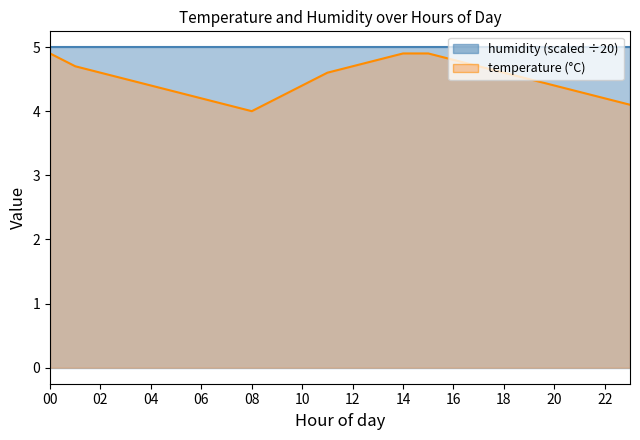

True or false: the data shows 1.8 at 09:00.

False